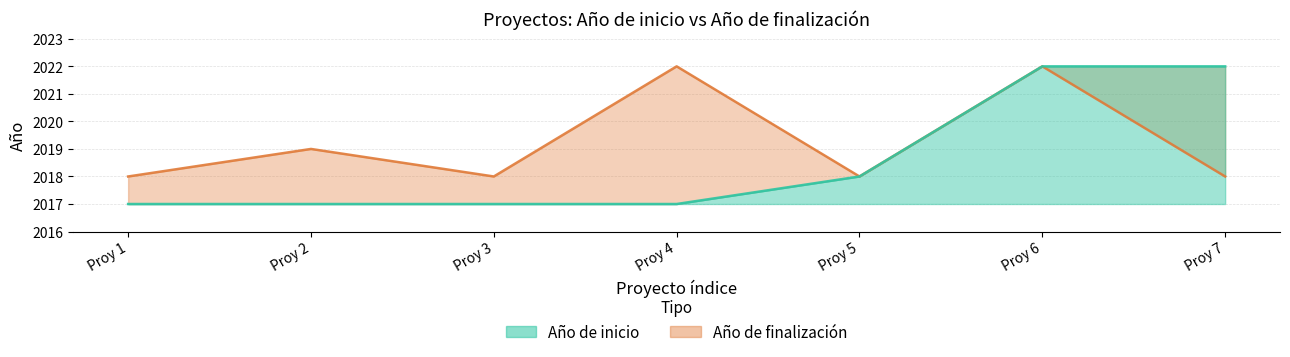

What is the value of the Año de finalización point at the 1st from the left?

2018